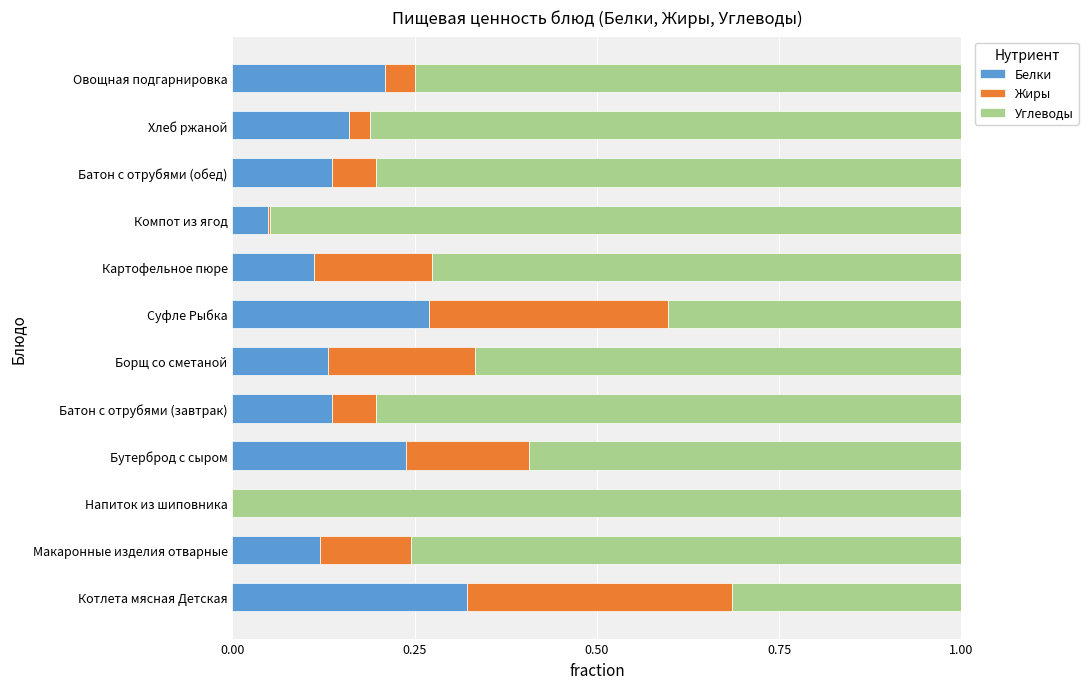

What is the total value across all series at Макаронные изделия отварные?

1.0